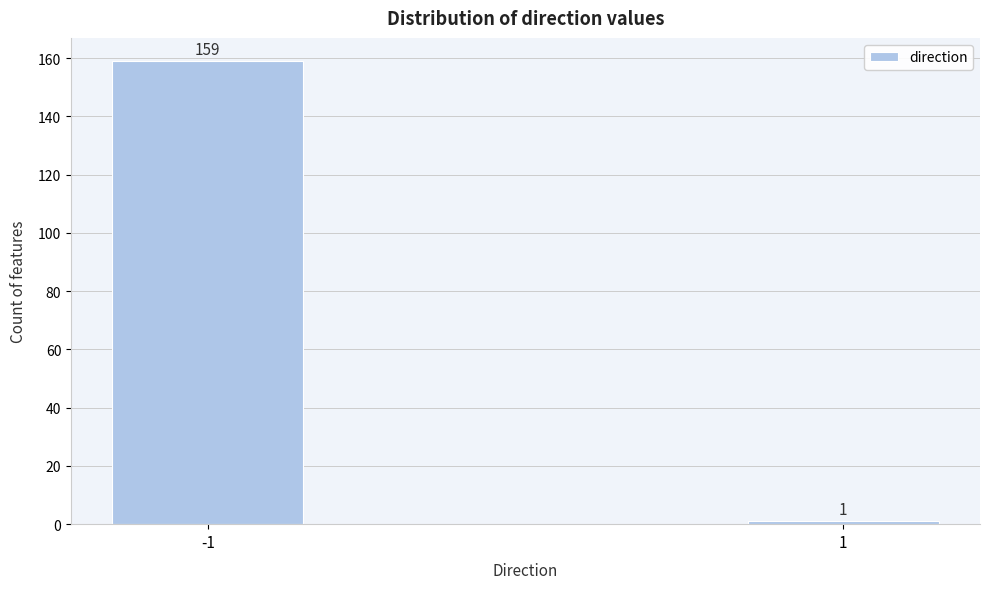

Reading left to right, what are all the values shown in this chart?

159	1